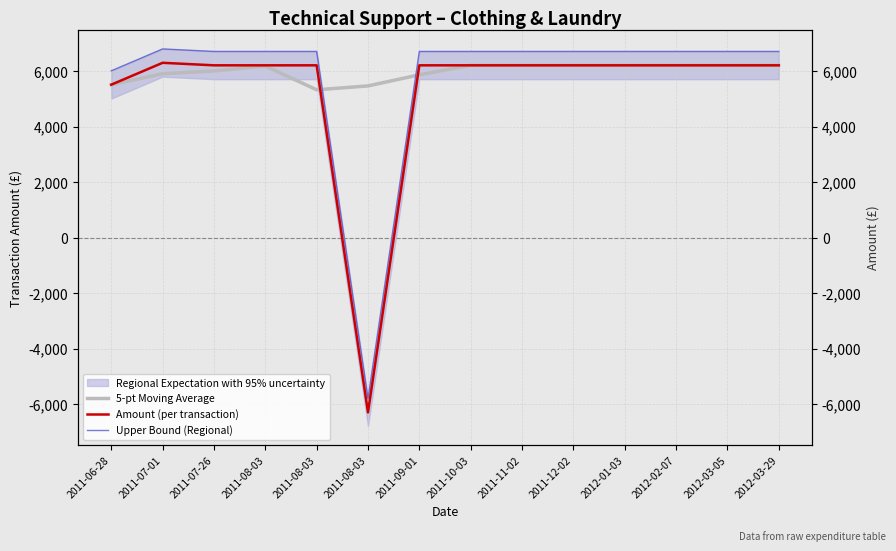

At how many categories does at least one series exceed 228?

14